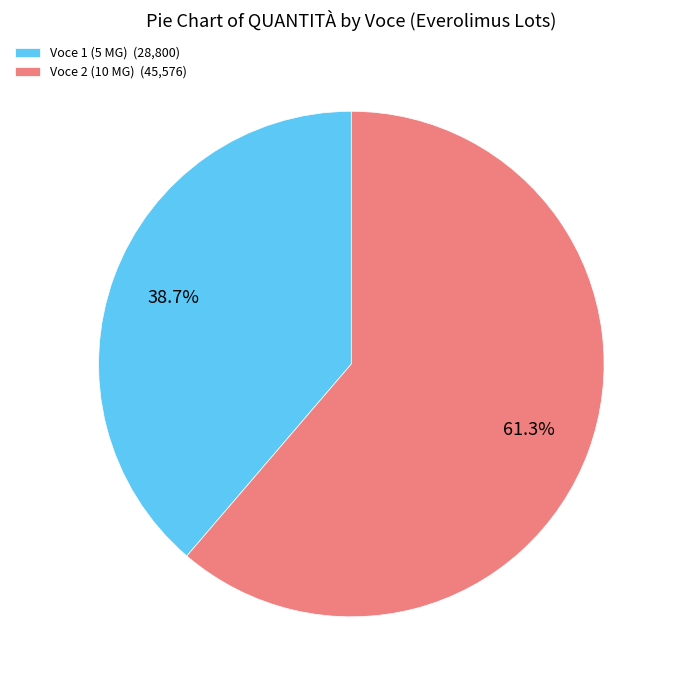

Approximately how many times larger is the value at Voce 2 (10 MG) (45,576) compared to Voce 1 (5 MG) (28,800)?

1.6